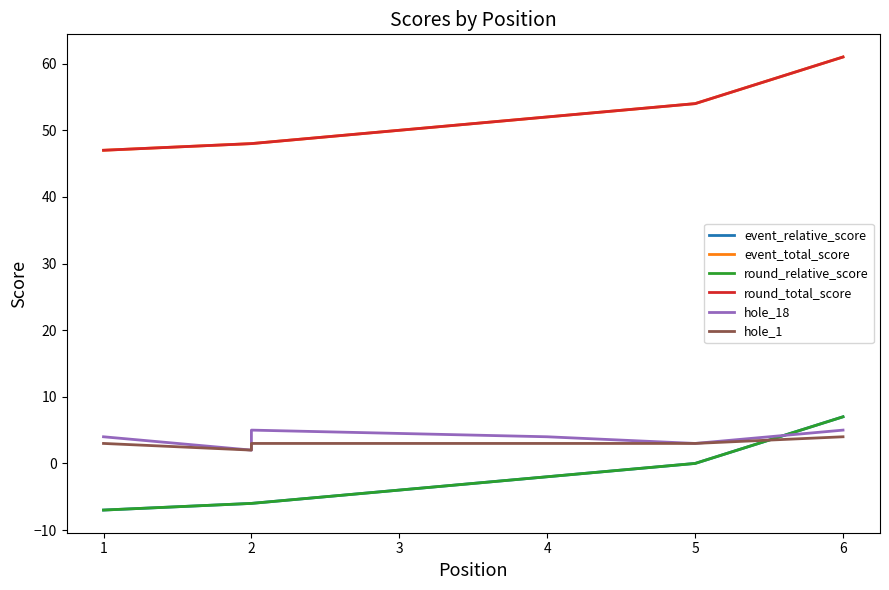

True or false: event_relative_score and round_total_score cross at least once.

False